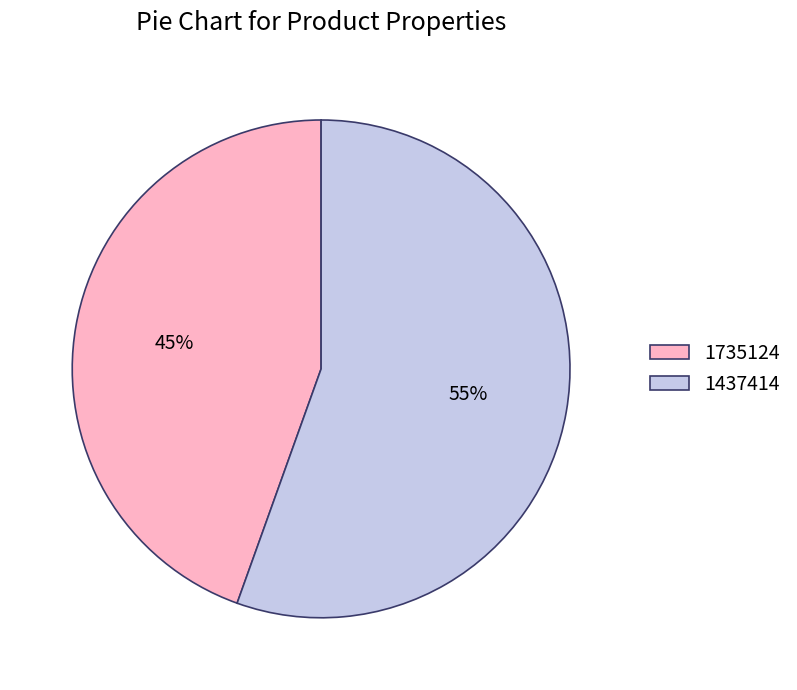

What is the majority slice?

1437414